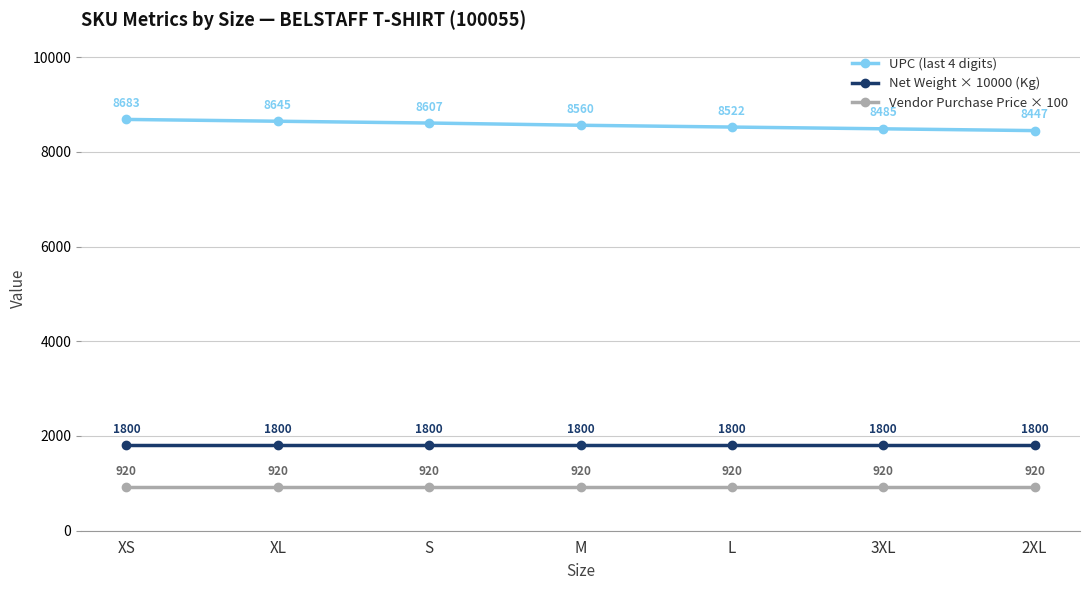

Reading right to left, extract all data points from this chart.

UPC (last 4 digits): 8447.0	8485.0	8522.0	8560.0	8607.0	8645.0	8683.0
Net Weight × 10000 (Kg): 1800.0	1800.0	1800.0	1800.0	1800.0	1800.0	1800.0
Vendor Purchase Price × 100: 920.0	920.0	920.0	920.0	920.0	920.0	920.0